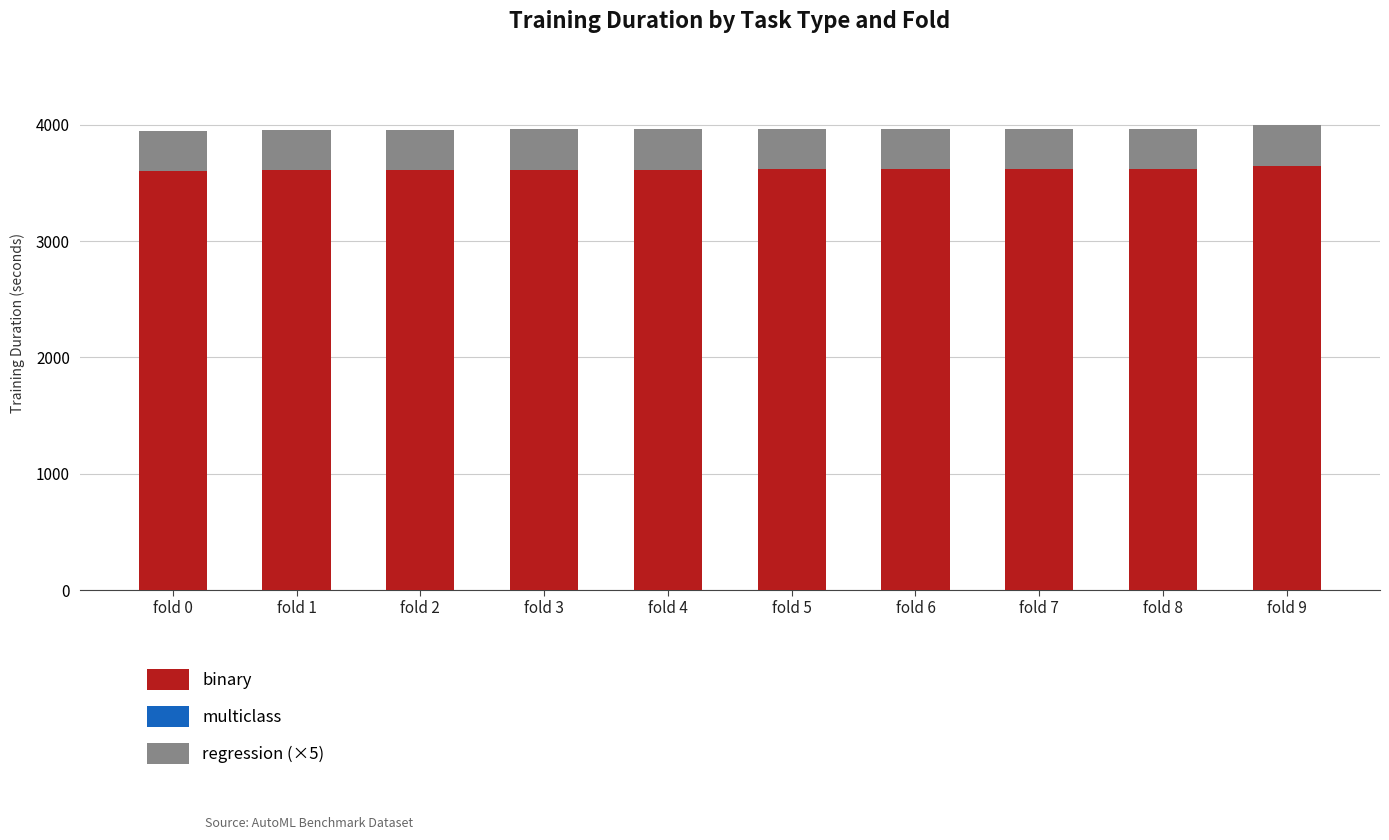

How many bars are there in total?

30